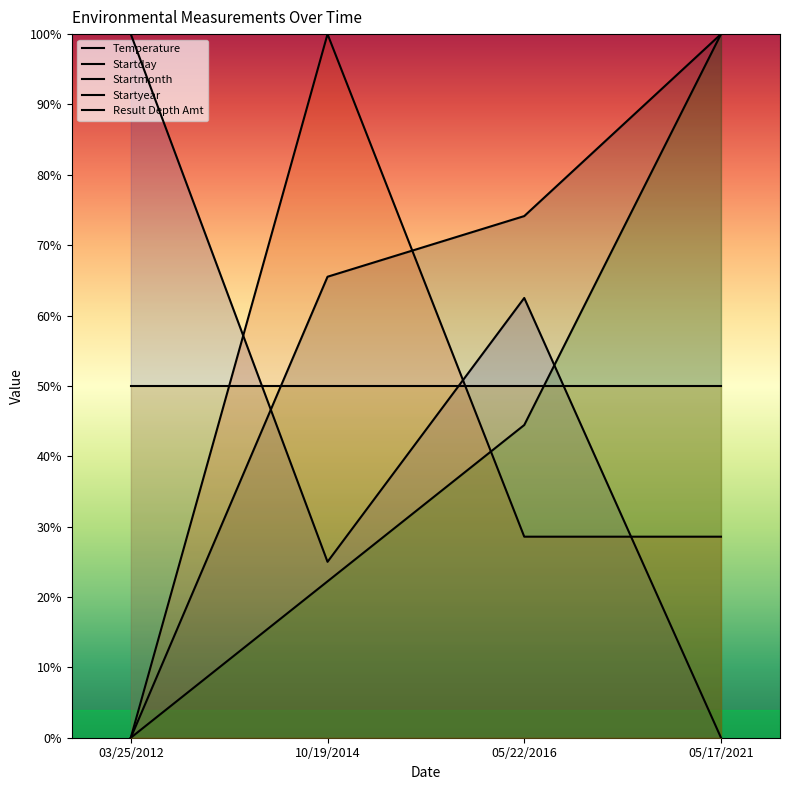

At which label is Temperature closest to 50?

10/19/2014